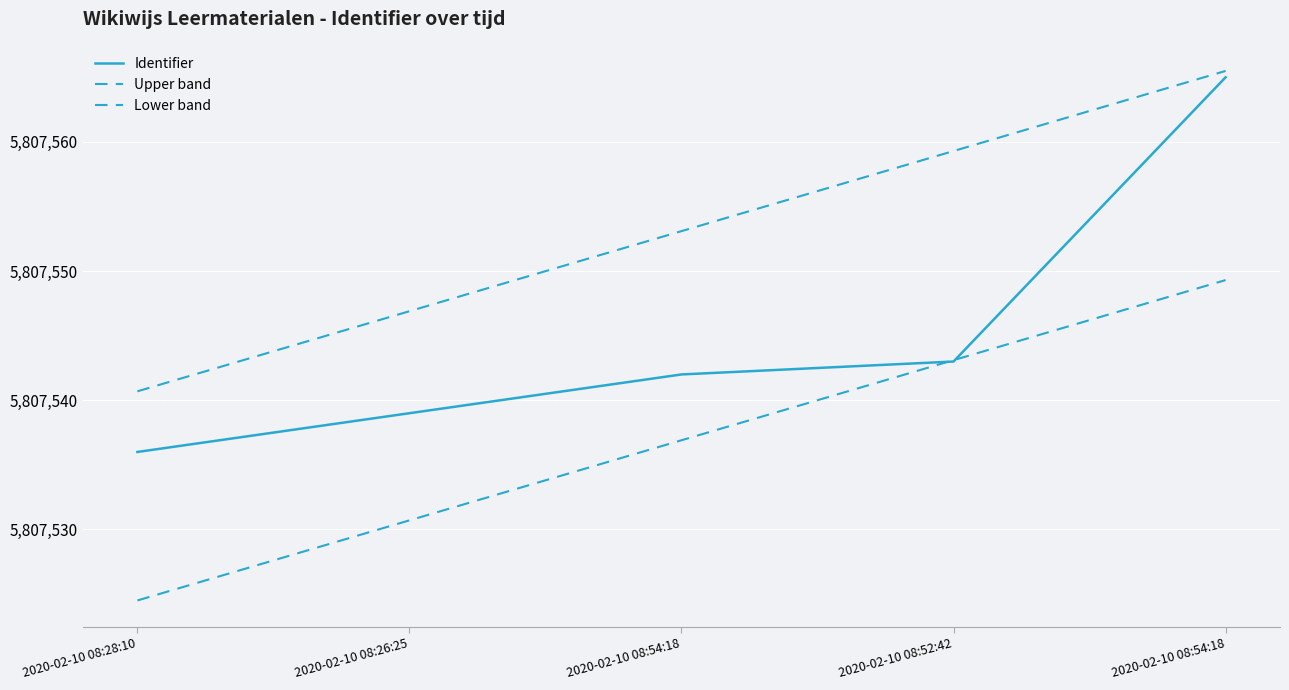

Is the value of Upper band at 2020-02-10 08:28:10 greater than the value of Identifier at 2020-02-10 08:54:18?

No